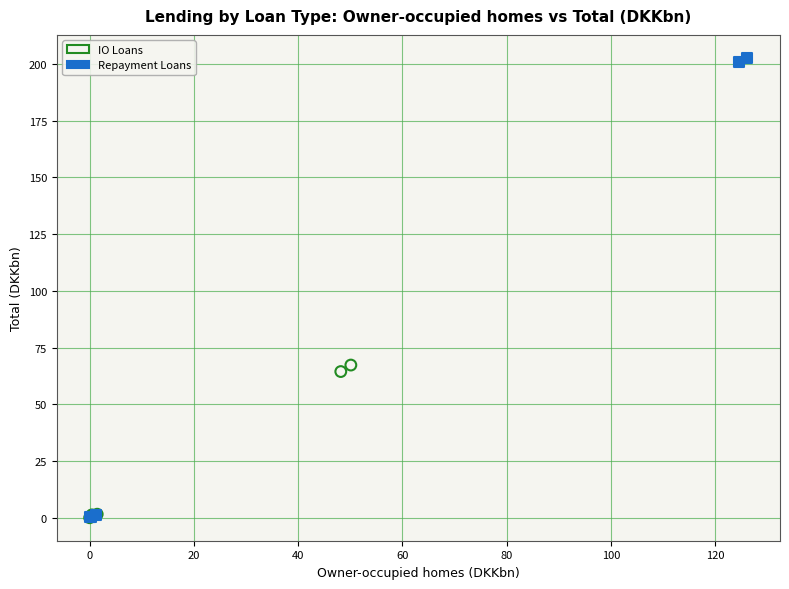

What are all the series names shown in the legend?

IO Loans, Repayment Loans